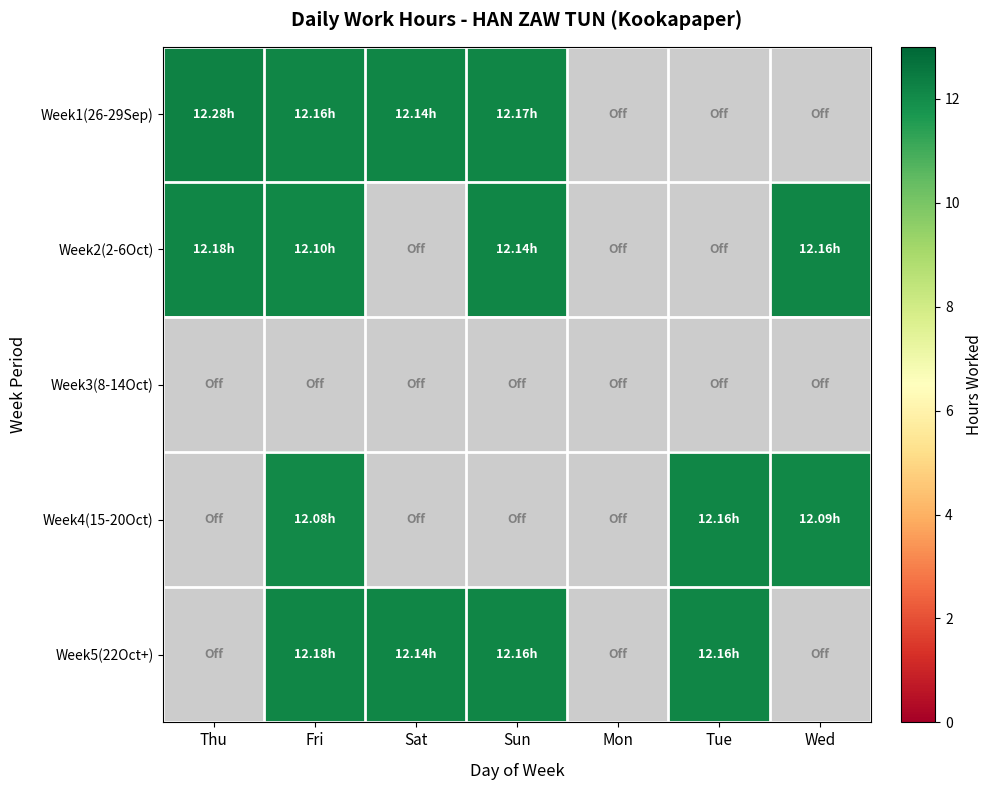

What is the maximum value for Week2(2-6Oct)?

12.2